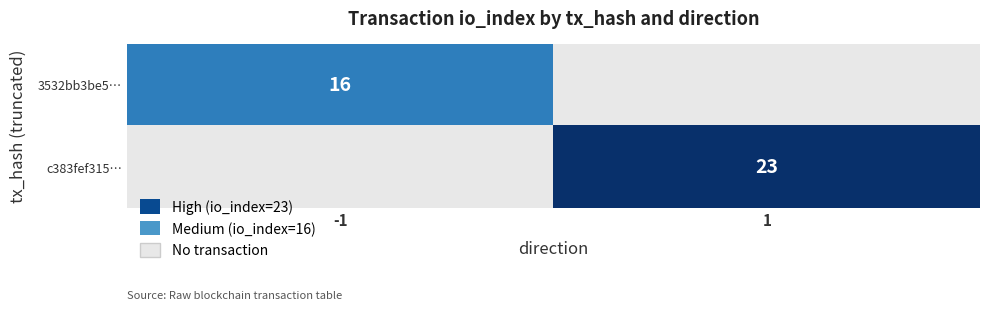

What is the maximum value shown in the chart?

23